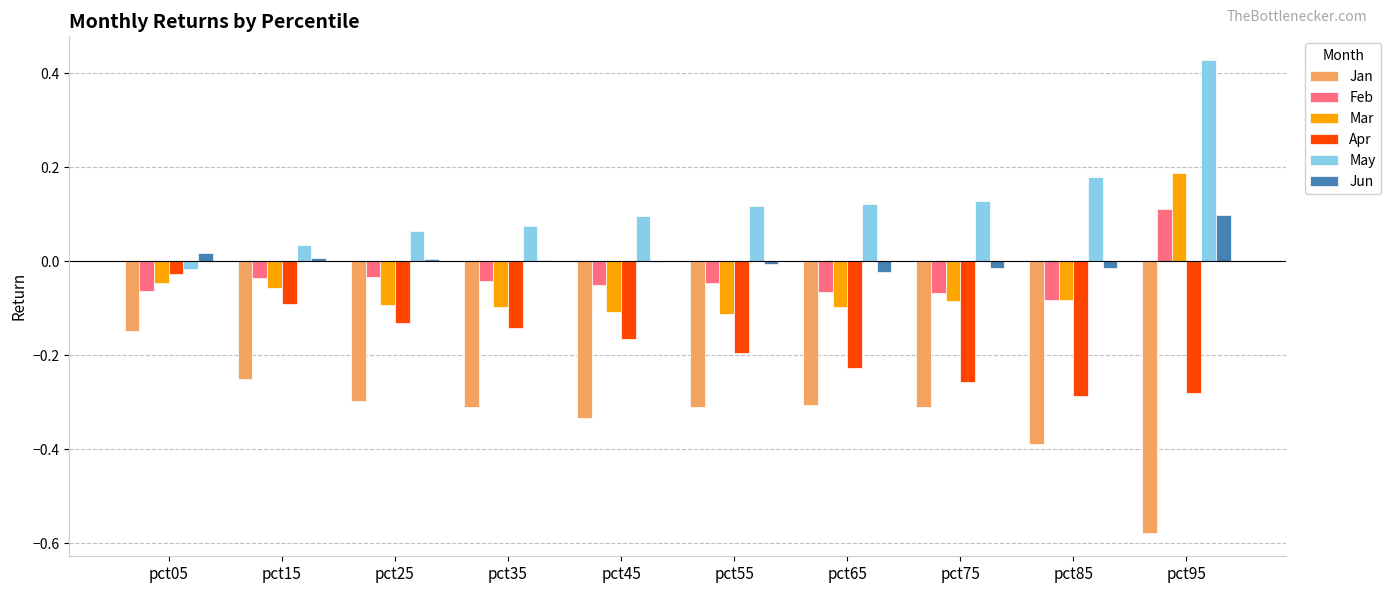

Which series has the largest total across all categories?

May